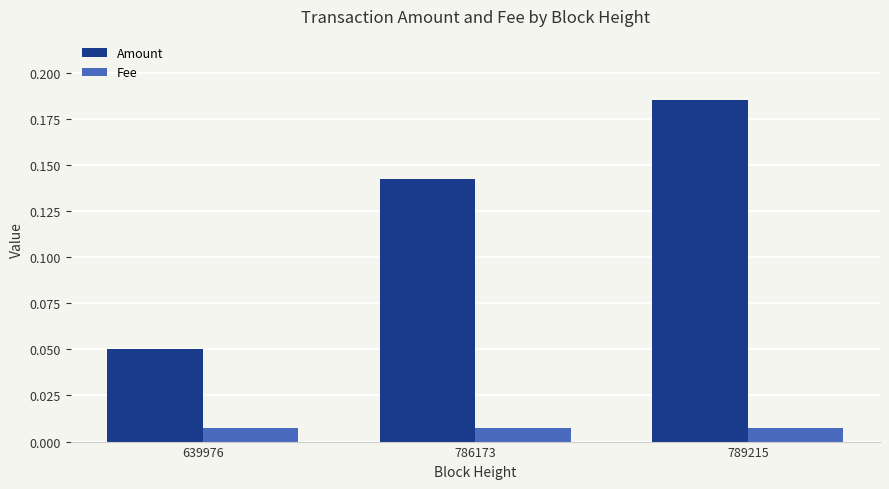

Which series has the largest range (max minus min)?

Amount